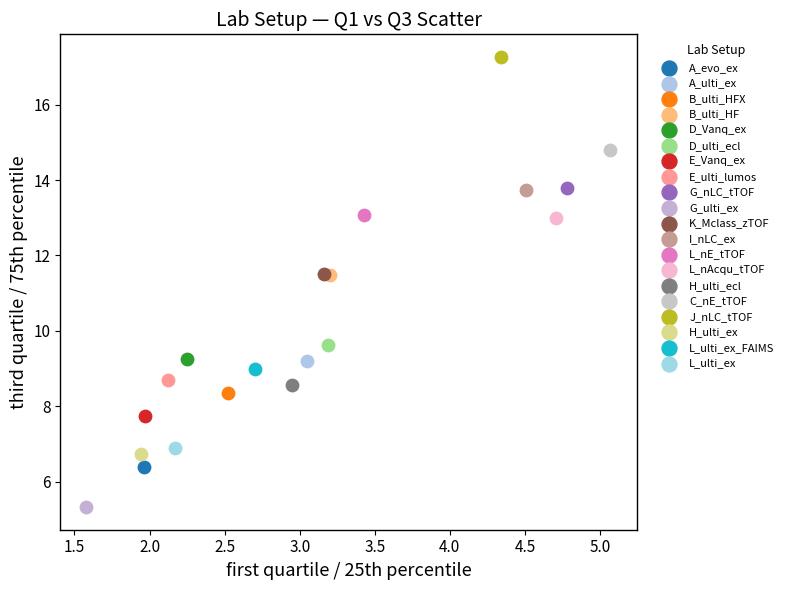

What are all the series names shown in the legend?

A_evo_ex, A_ulti_ex, B_ulti_HFX, B_ulti_HF, D_Vanq_ex, D_ulti_ecl, E_Vanq_ex, E_ulti_lumos, G_nLC_tTOF, G_ulti_ex, K_Mclass_zTOF, I_nLC_ex, L_nE_tTOF, L_nAcqu_tTOF, H_ulti_ecl, C_nE_tTOF, J_nLC_tTOF, H_ulti_ex, L_ulti_ex_FAIMS, L_ulti_ex